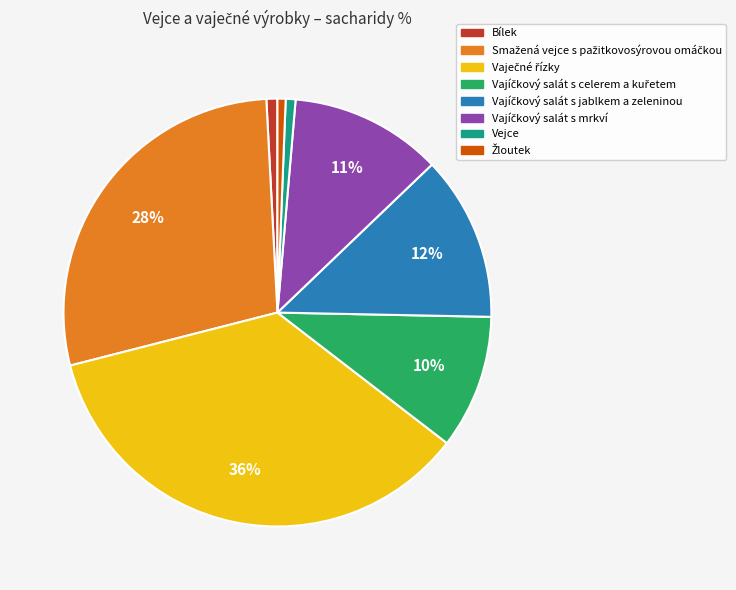

True or false: Vejce accounts for 1% of the total.

True